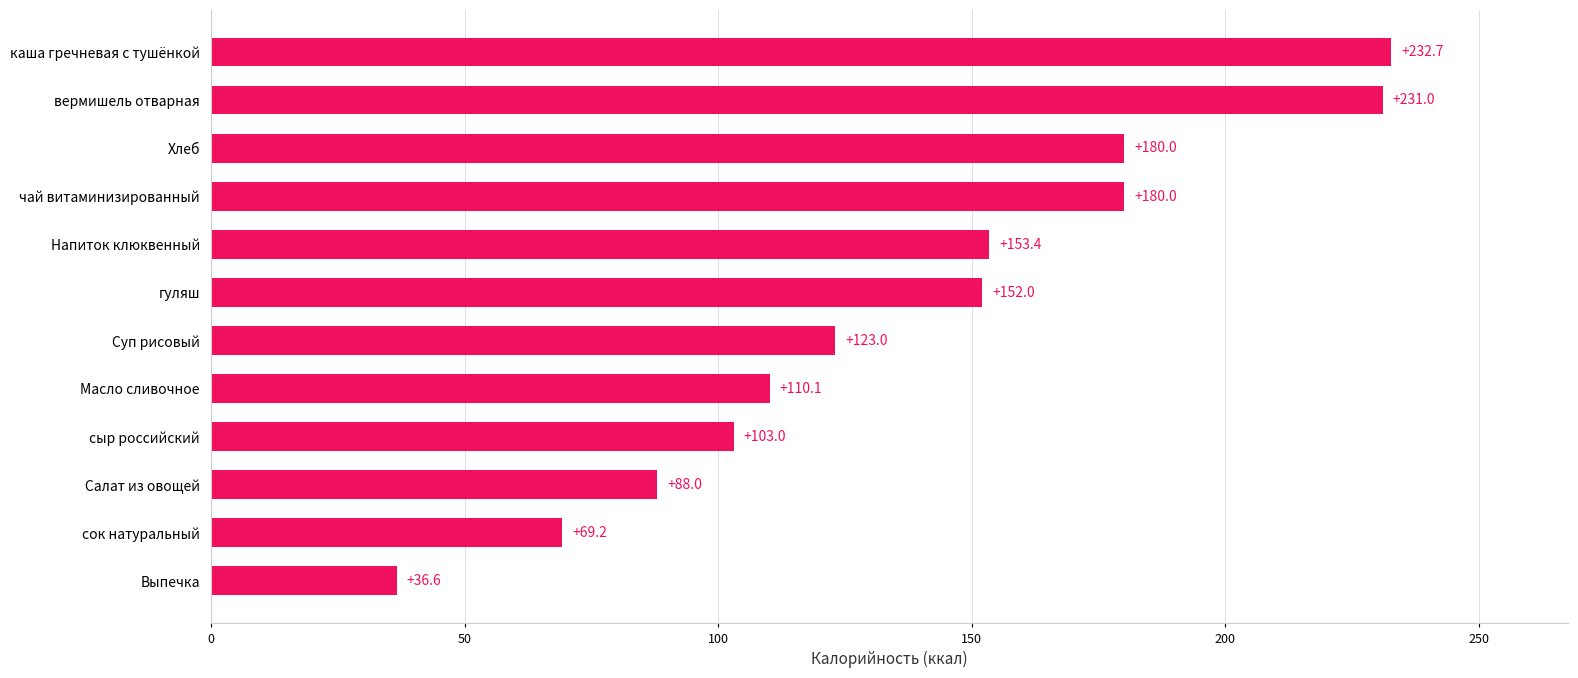

What is the difference between the second highest and second lowest values?

161.8